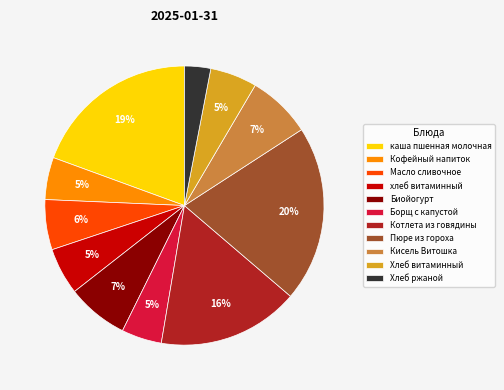

To the nearest percent, what percentage of the pie is Хлеб витаминный?

5%